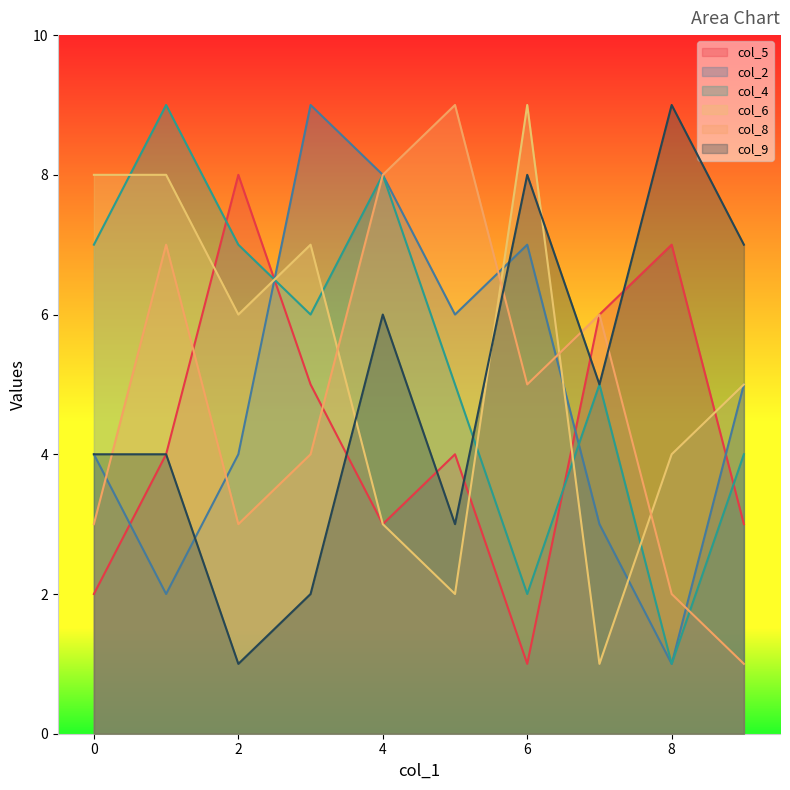

What is the sum of all col_9 values?

49